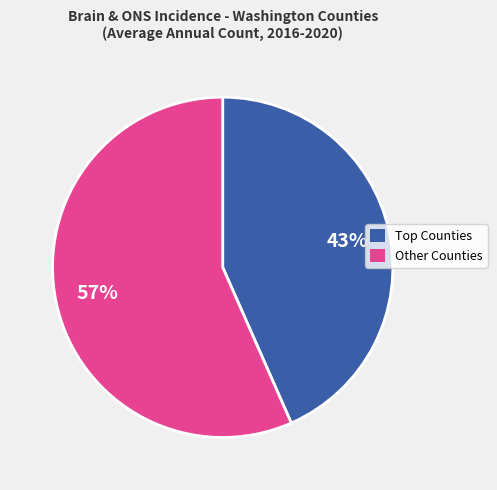

Which category has the smallest portion of the pie?

Top Counties